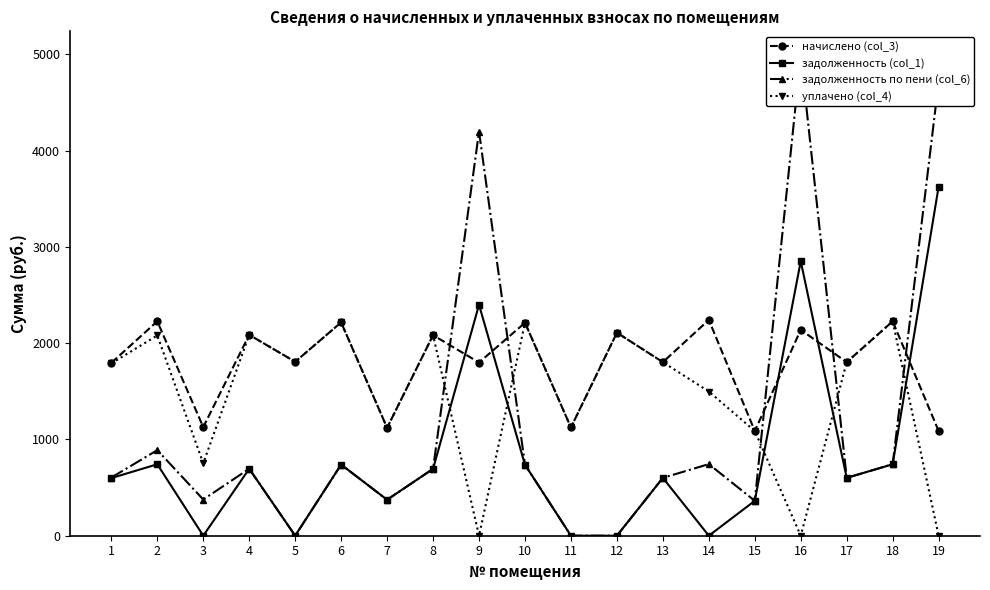

Does the chart have visible grid lines?

No